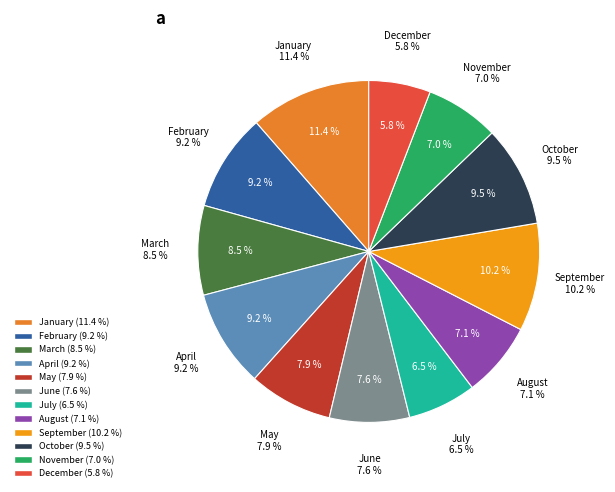

What is the total percentage of November and May?

14.9%